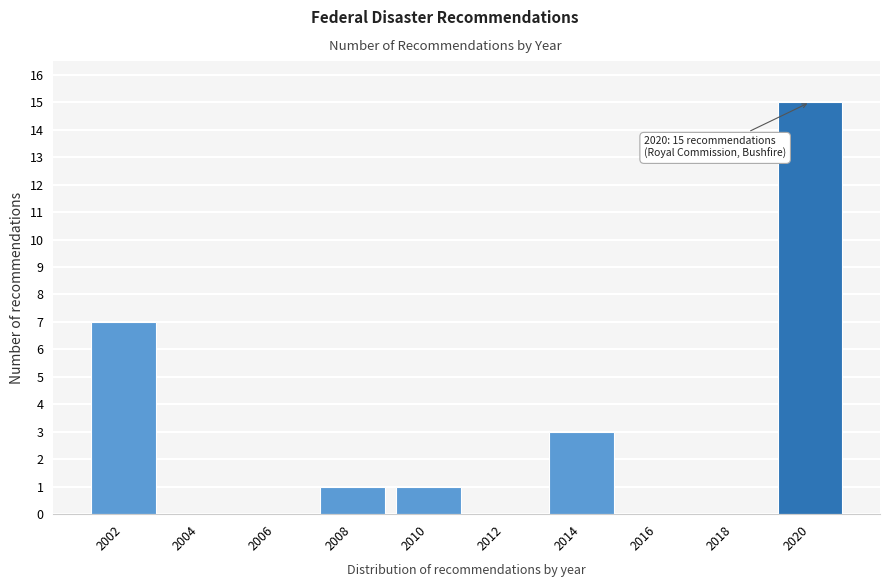

Reading right to left, list all the values displayed in this chart.

2020=15	2018=0	2016=0	2014=3	2012=0	2010=1	2008=1	2006=0	2004=0	2002=7